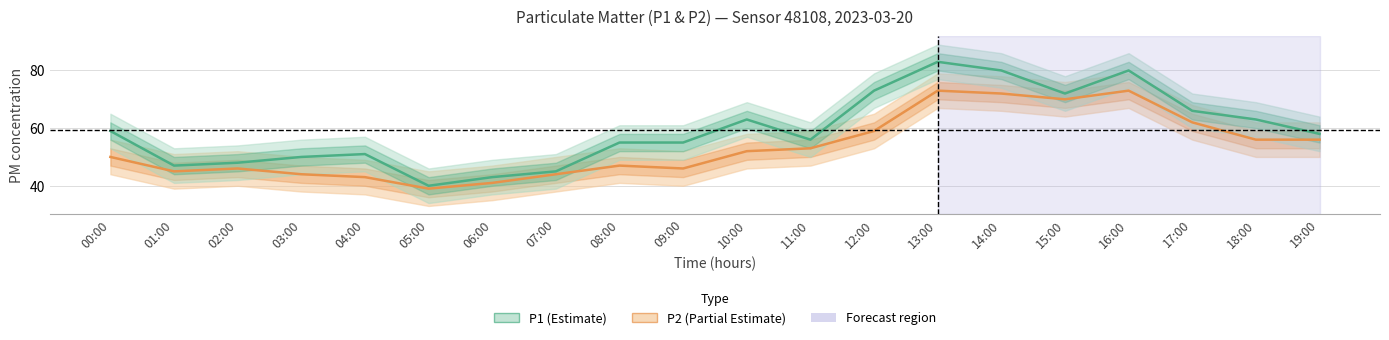

Which label corresponds to the largest value in the chart?

13:00